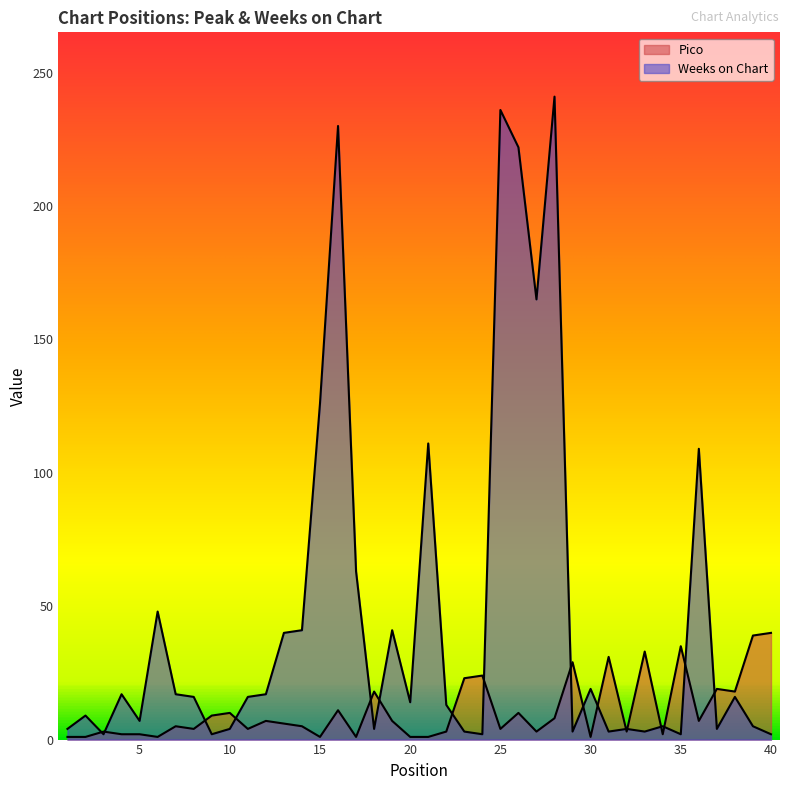

Rank the categories by Pico value from highest to lowest.

40, 39, 35, 33, 31, 29, 24, 23, 37, 18, 38, 16, 10, 26, 9, 28, 12, 19, 36, 13, 7, 14, 8, 11, 25, 3, 22, 27, 32, 4, 5, 34, 1, 2, 6, 15, 17, 20, 21, 30